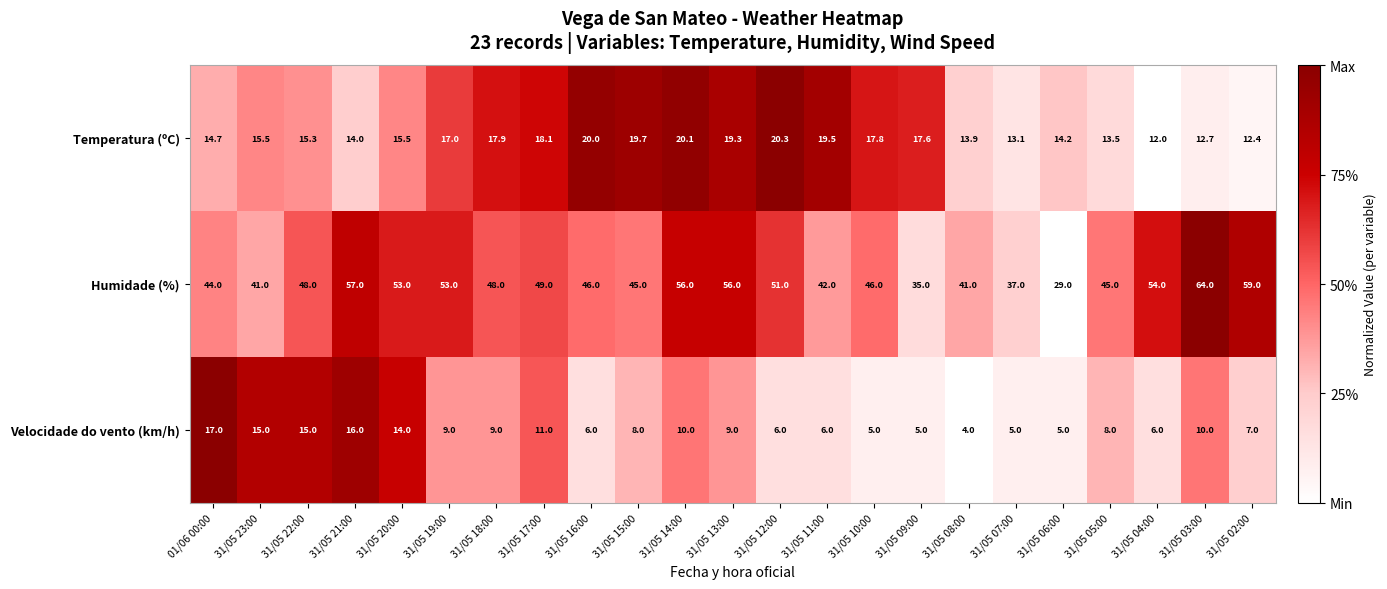

What is the average value of the Temperatura (ºC) series?

16.3